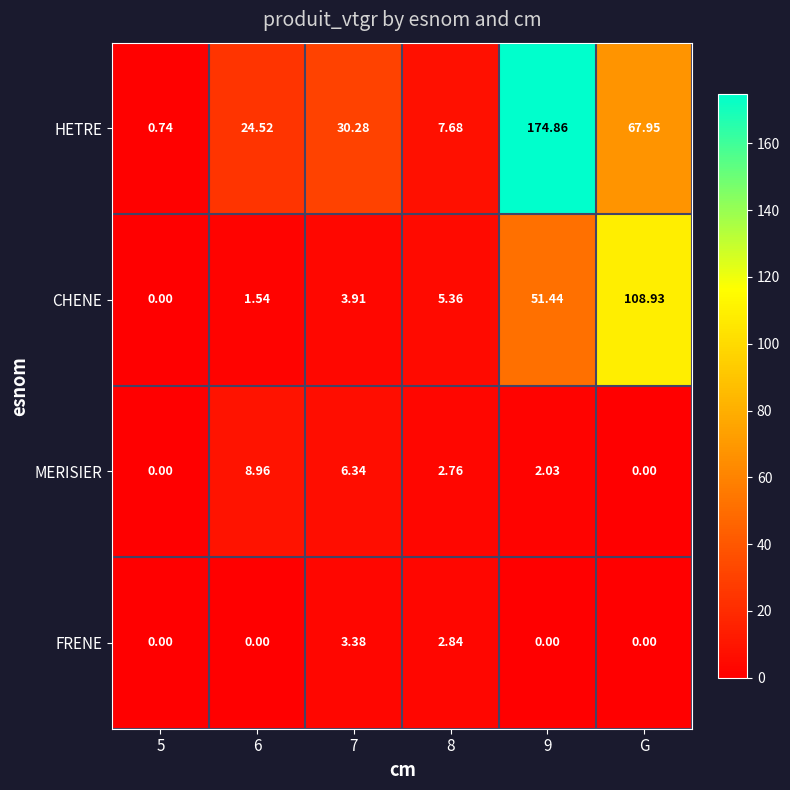

Count the number of categories in the chart.

6